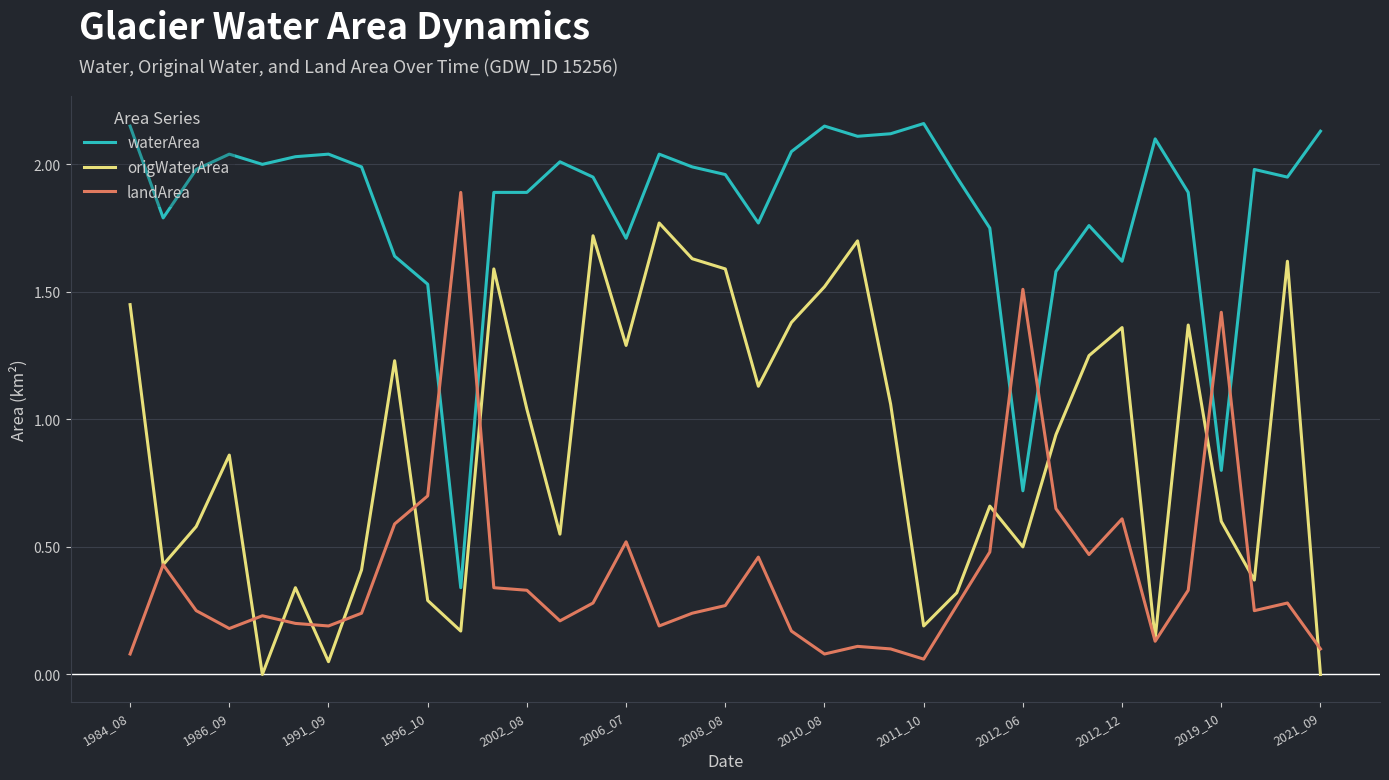

True or false: landArea and waterArea cross at least once.

True